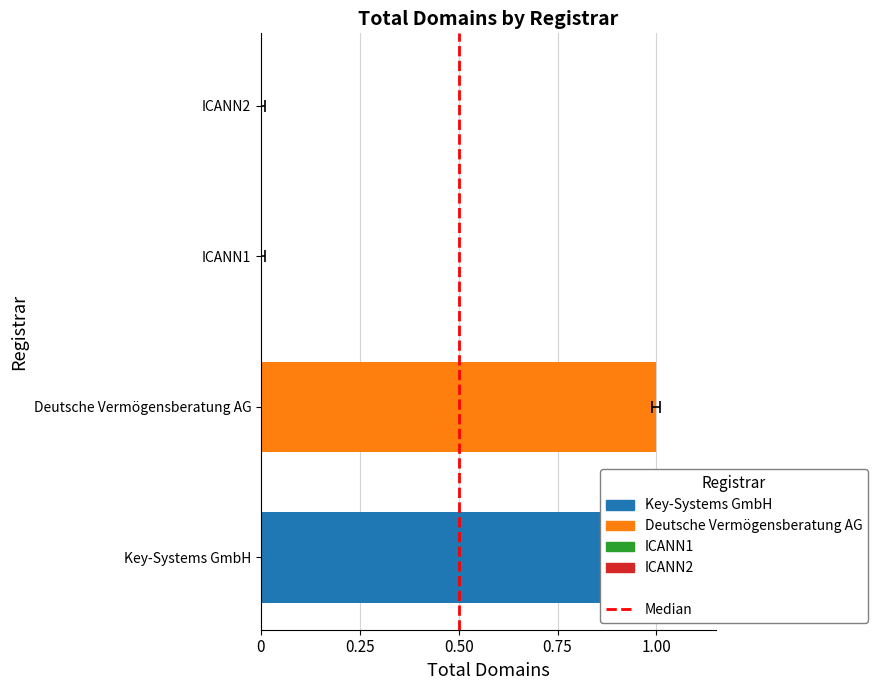

True or false: the data shows 1 at 0.50.

False